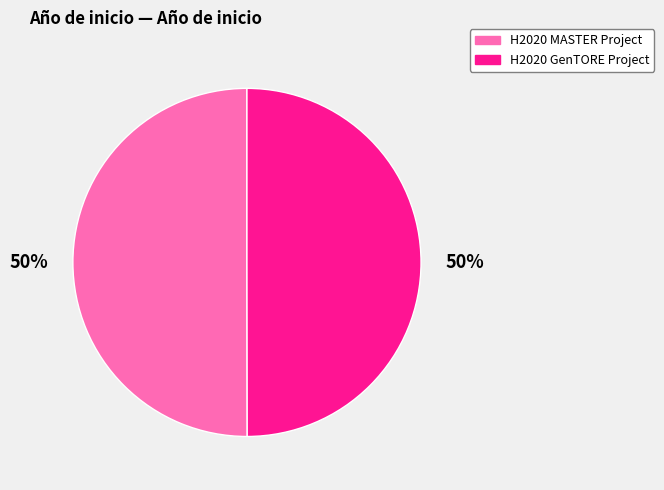

The H2020 MASTER Project slice represents 50% of the pie. True or false?

True